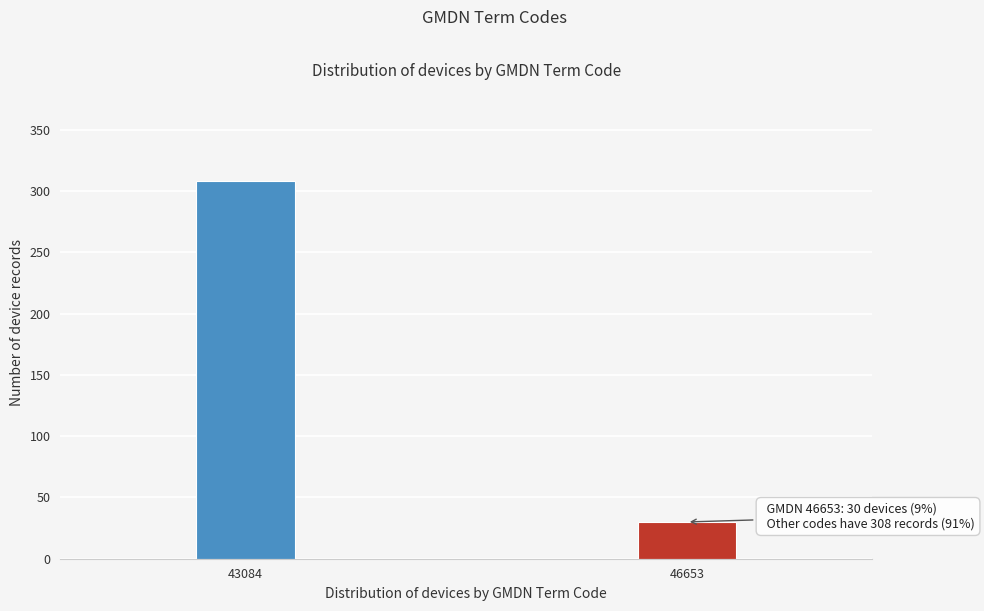

Reading right to left, what are all the values shown in this chart?

30	308